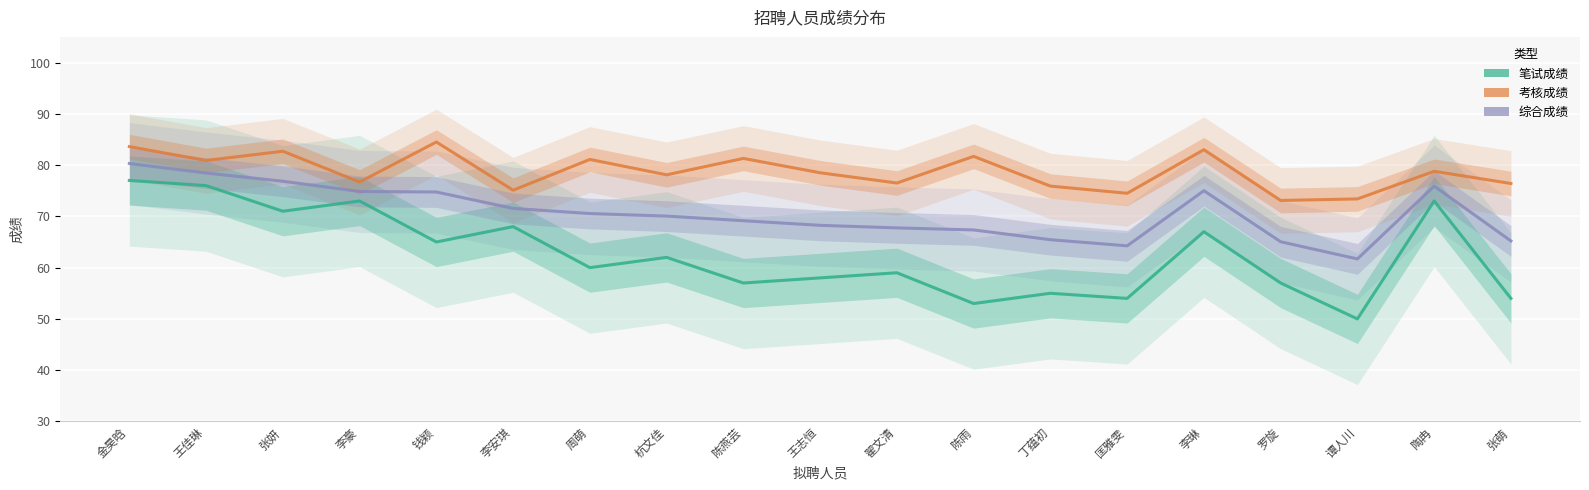

At how many categories does at least one series exceed 58?

19